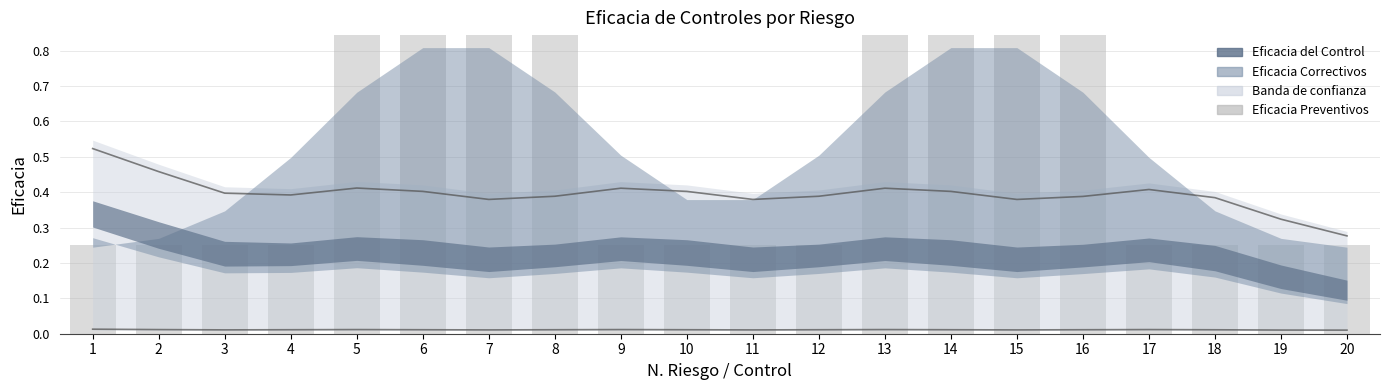

Which series changed the most between 5 and 19?

Eficacia Preventivos